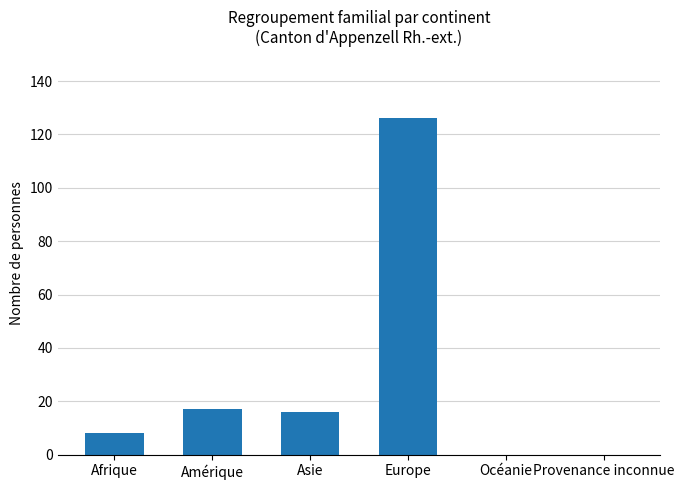

The chart shows a value of -88 at Provenance inconnue. True or false?

False